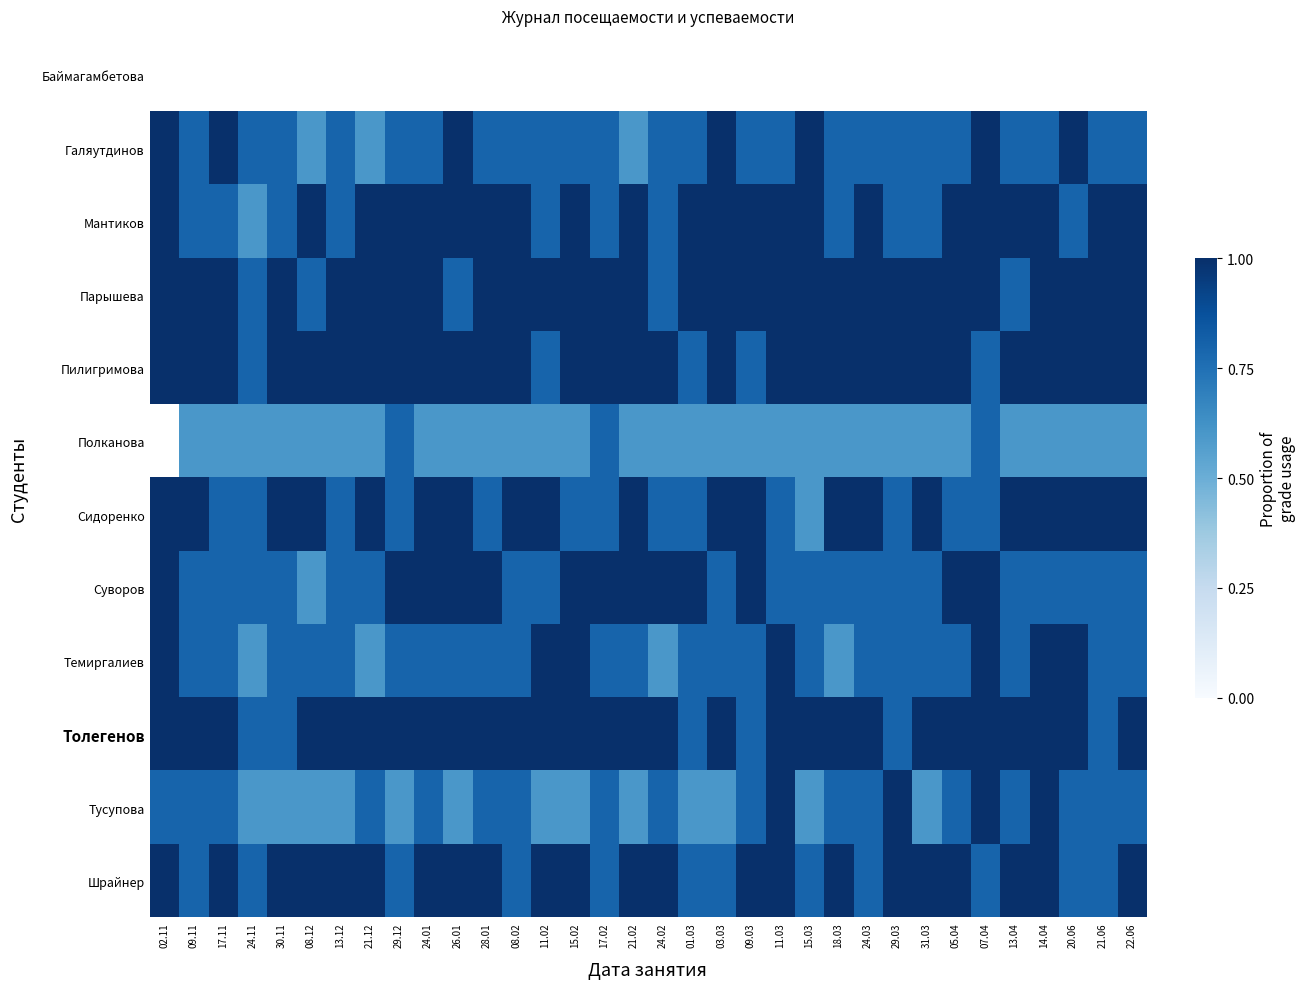

What is the difference between the second highest and minimum values in the Сидоренко series?

0.4